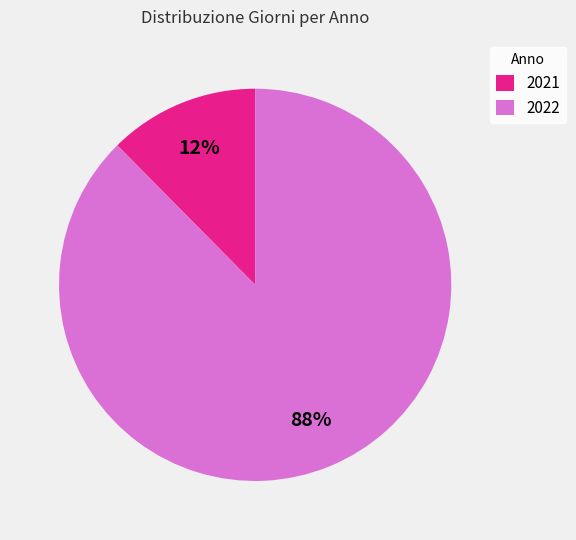

Is it true that 2021 is 21% of the pie?

False